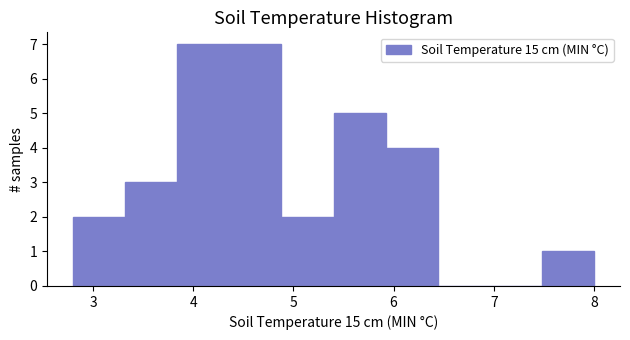

Reading left to right, transcribe this chart: for each bar, give the range it covers on the x-axis and its height. Neither the bar edges nor the heights are printed on the chart, so give them approximately, as read against the axes.

2.80 to 3.32: 2
3.32 to 3.84: 3
3.84 to 4.36: 7
4.36 to 4.88: 7
4.88 to 5.40: 2
5.40 to 5.92: 5
5.92 to 6.44: 4
6.44 to 6.96: 0
6.96 to 7.48: 0
7.48 to 8.00: 1